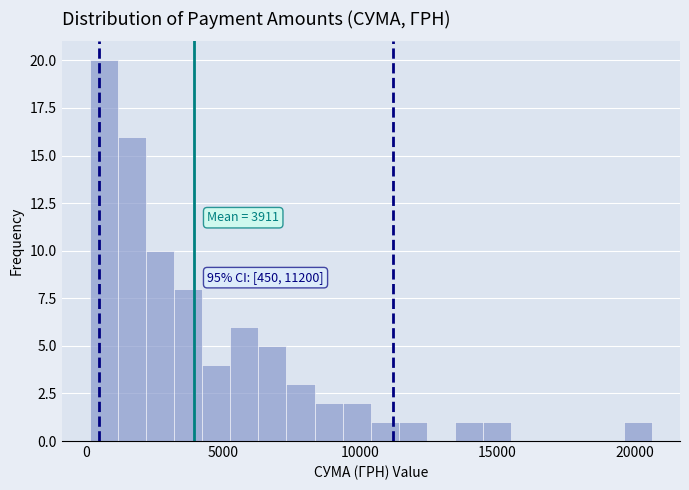

Read against the x-axis, roughly where is the centre of the tallest bar?

500